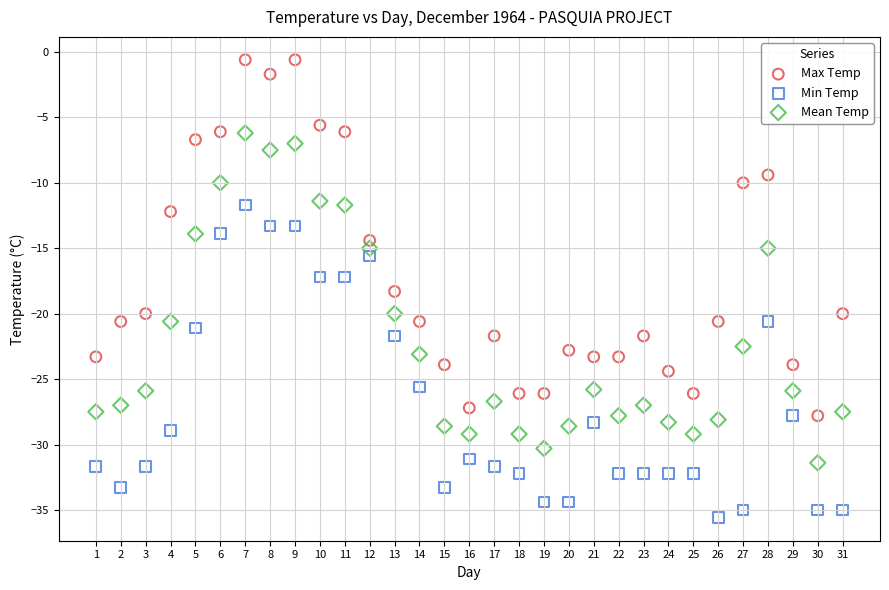

What are all the series names shown in the legend?

Max Temp, Min Temp, Mean Temp